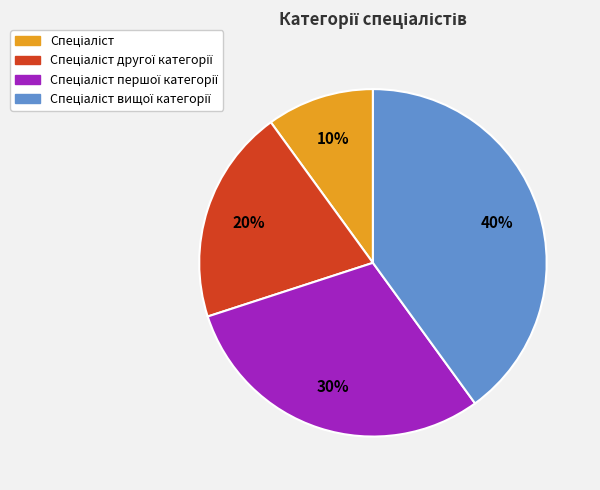

Is there any slice that represents more than half of the pie?

No